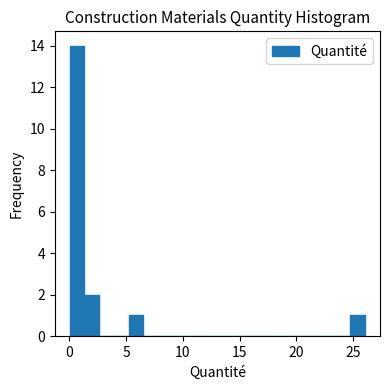

Read against the x-axis, roughly where is the centre of the tallest bar?

0.5